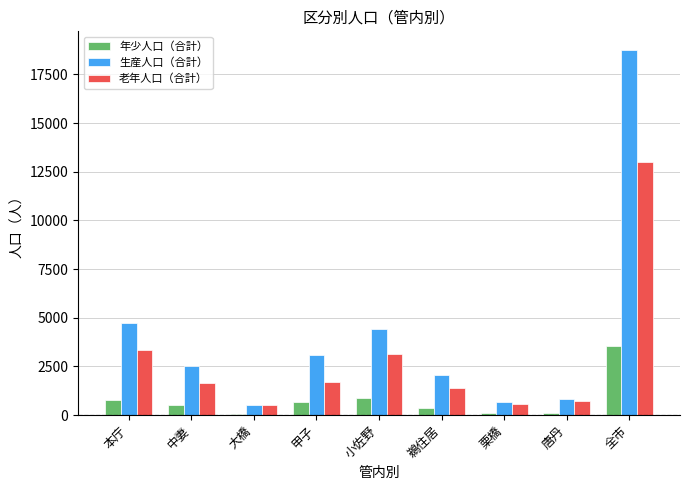

What is the label of the 7th bar from the left?

栗橋